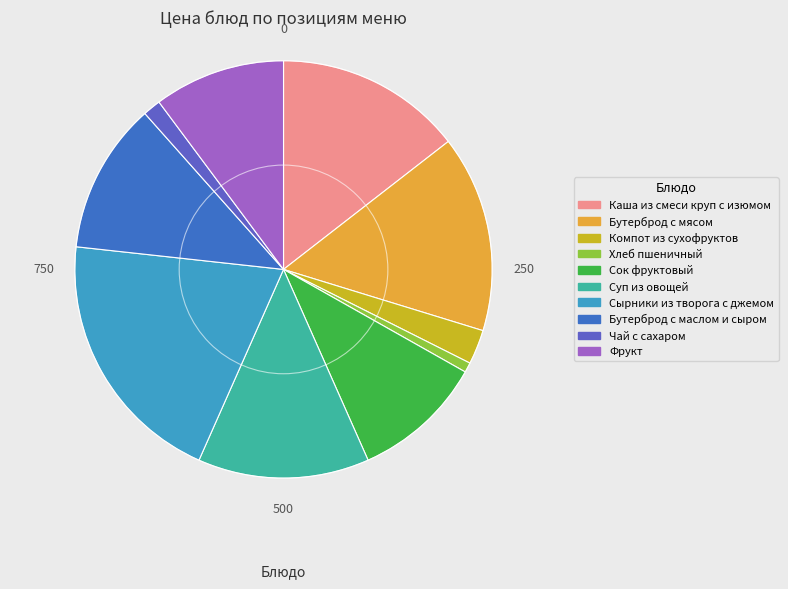

True or false: Фрукт accounts for 1% of the total.

False